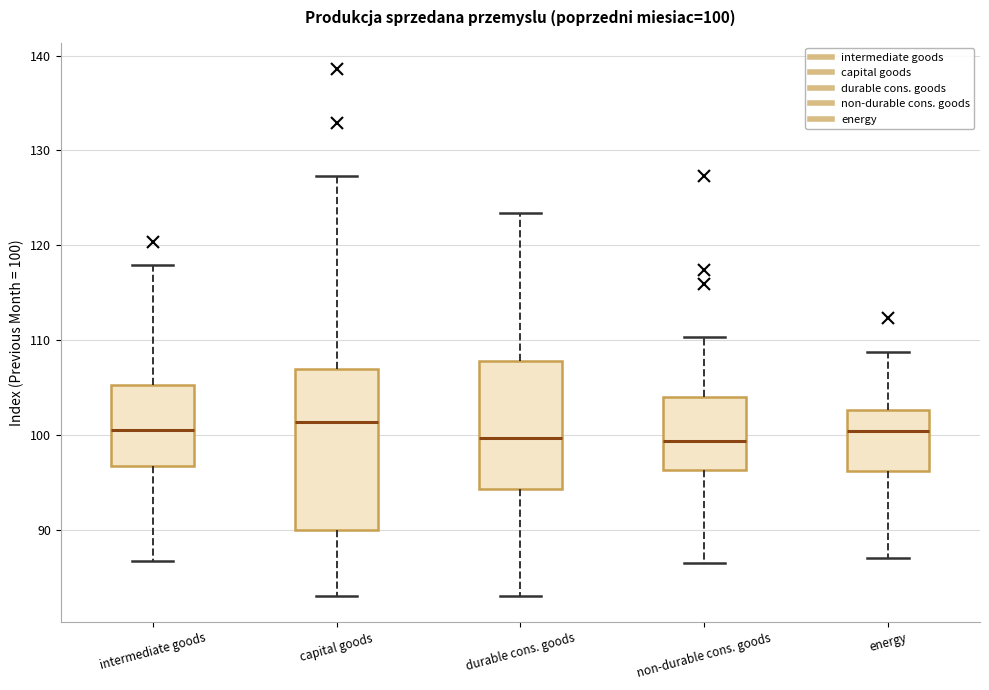

Which box is the tallest, from its lower edge to its upper edge?

capital goods